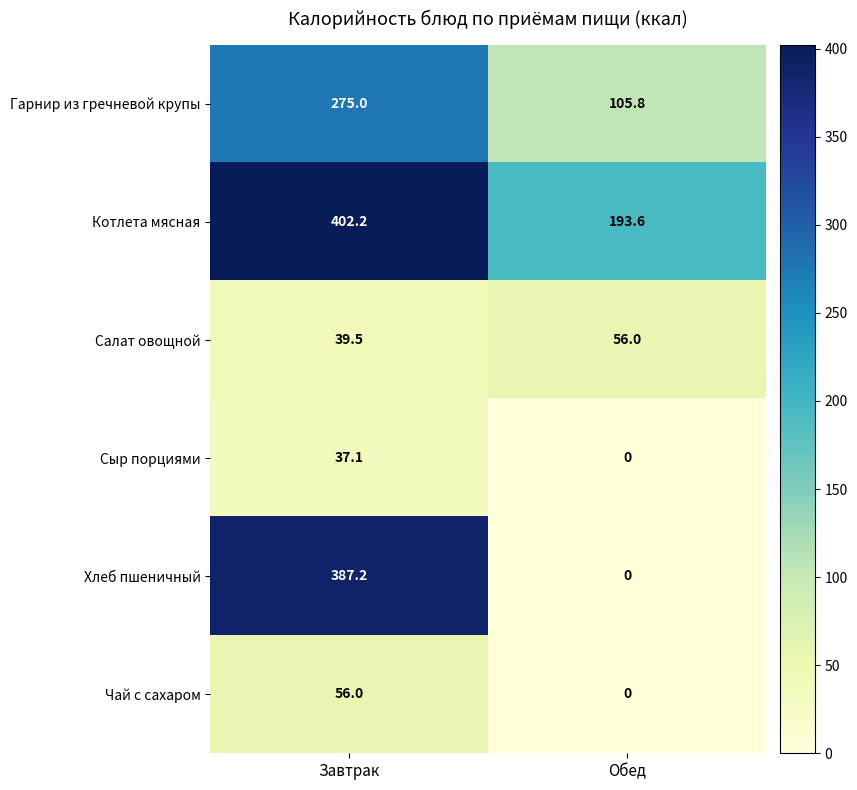

The Салат овощной series shows 56.0 at Обед. True or false?

True